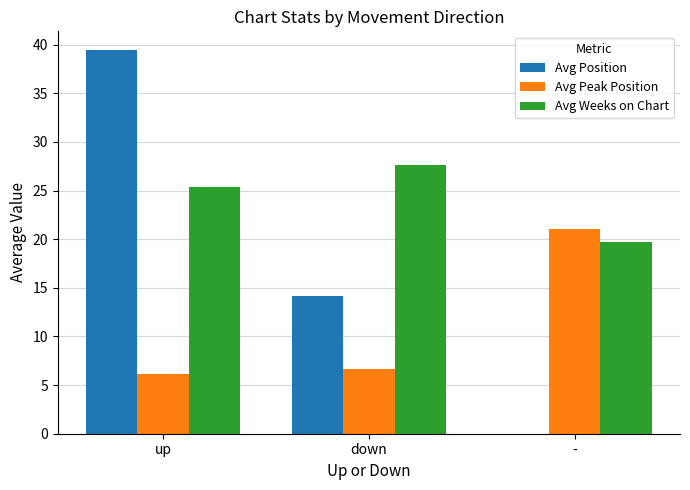

Reading left to right, extract all data points from this chart.

Avg Position: 39.4	14.2	0.0
Avg Peak Position: 6.1	6.7	21.0
Avg Weeks on Chart: 25.4	27.6	19.7